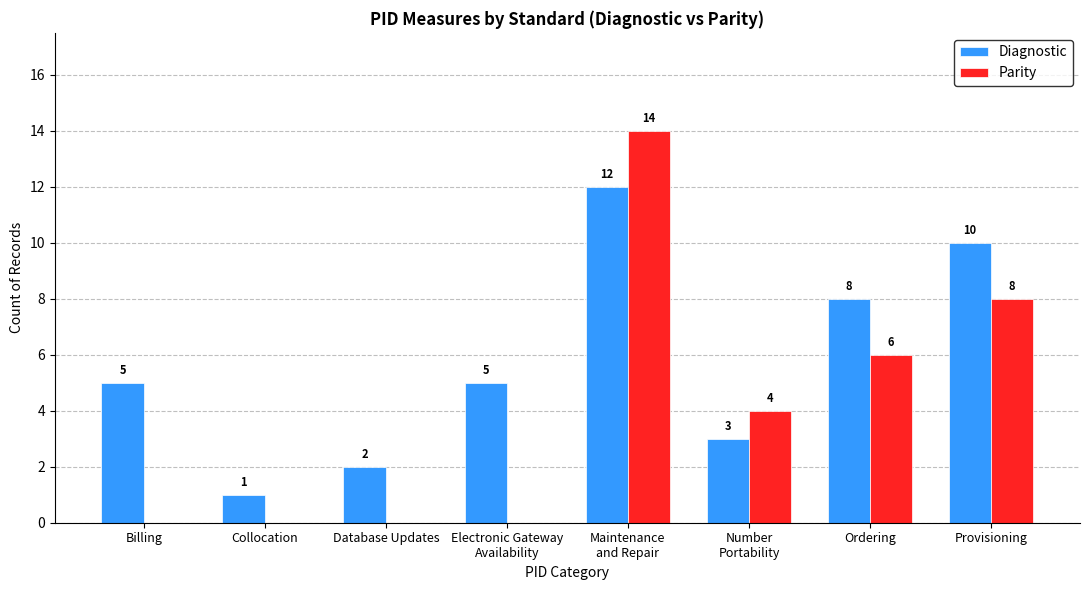

Reading right to left, list all the values displayed in this chart.

Diagnostic: Provisioning=10	Ordering=8	Number
Portability=3	Maintenance
and Repair=12	Electronic Gateway
Availability=5	Database Updates=2	Collocation=1	Billing=5
Parity: Provisioning=8	Ordering=6	Number
Portability=4	Maintenance
and Repair=14	Electronic Gateway
Availability=0	Database Updates=0	Collocation=0	Billing=0